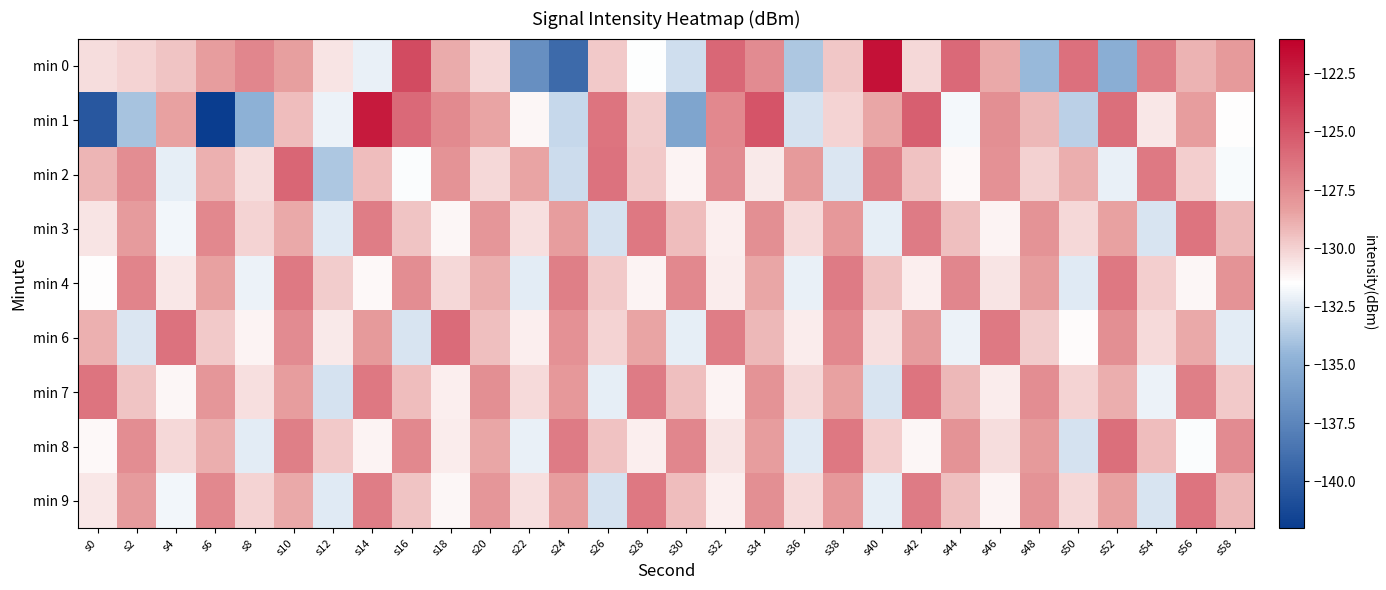

At which category does the chart reach its peak across all series?

s40